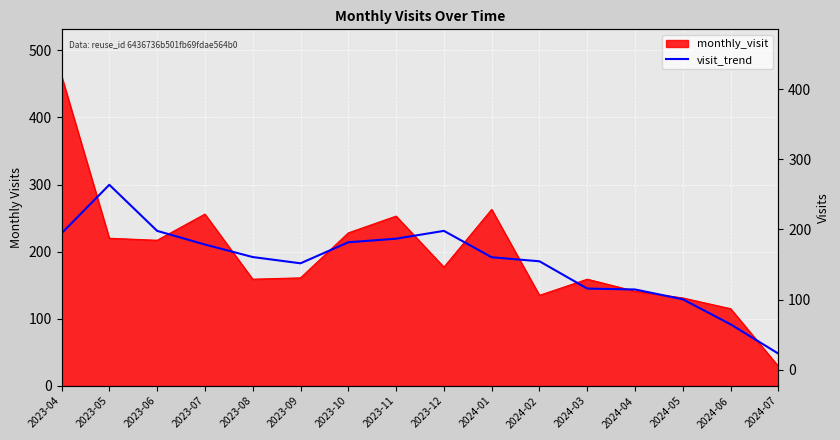

What is the average value?

183.9